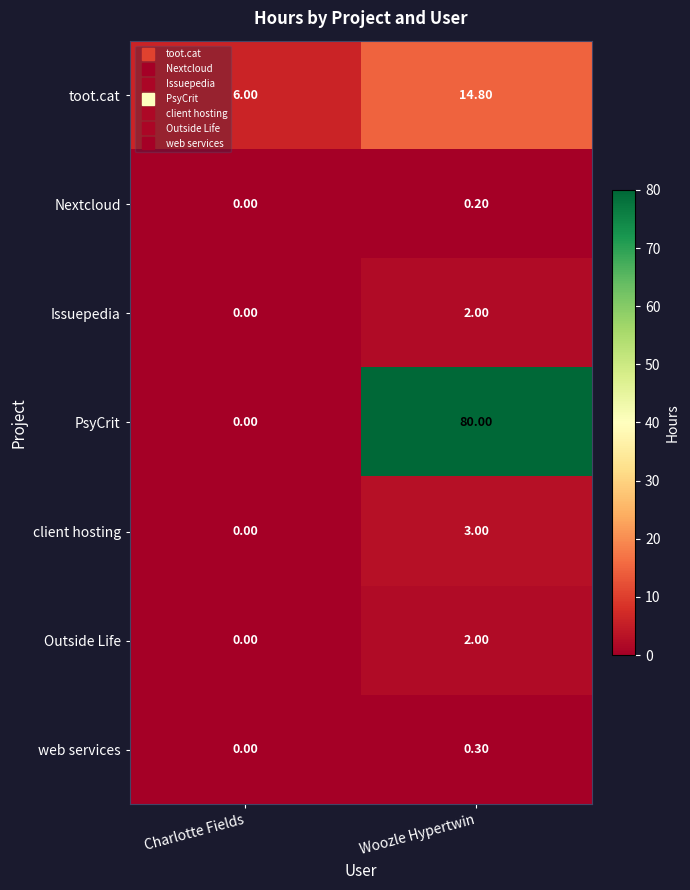

List the labels in order of PsyCrit value, smallest first.

Charlotte Fields, Woozle Hypertwin